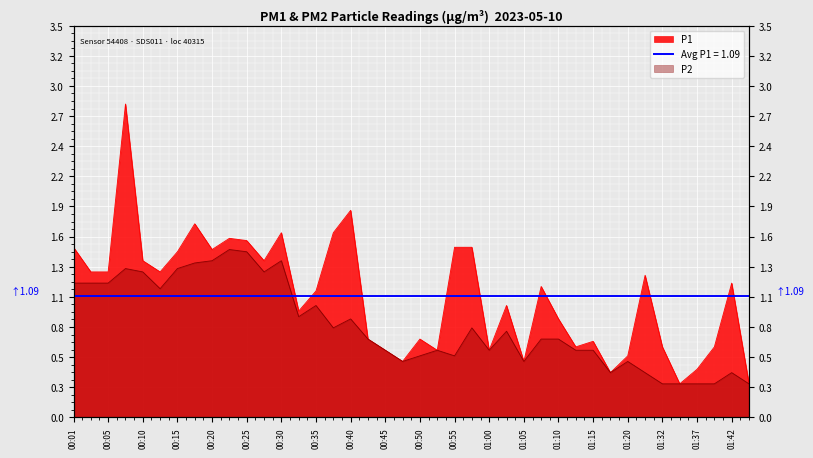

At which category does P1 reach its first local valley?

00:13